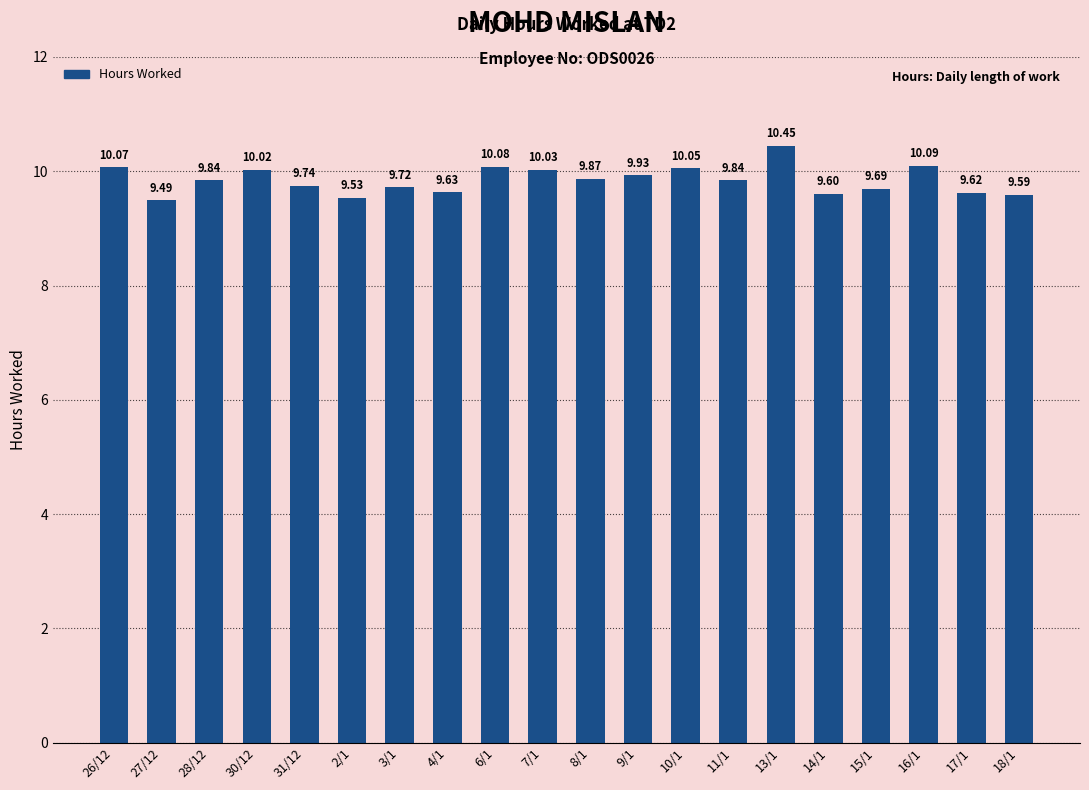

What is the ratio of the value at 15/1 to the value at 17/1?

1.0